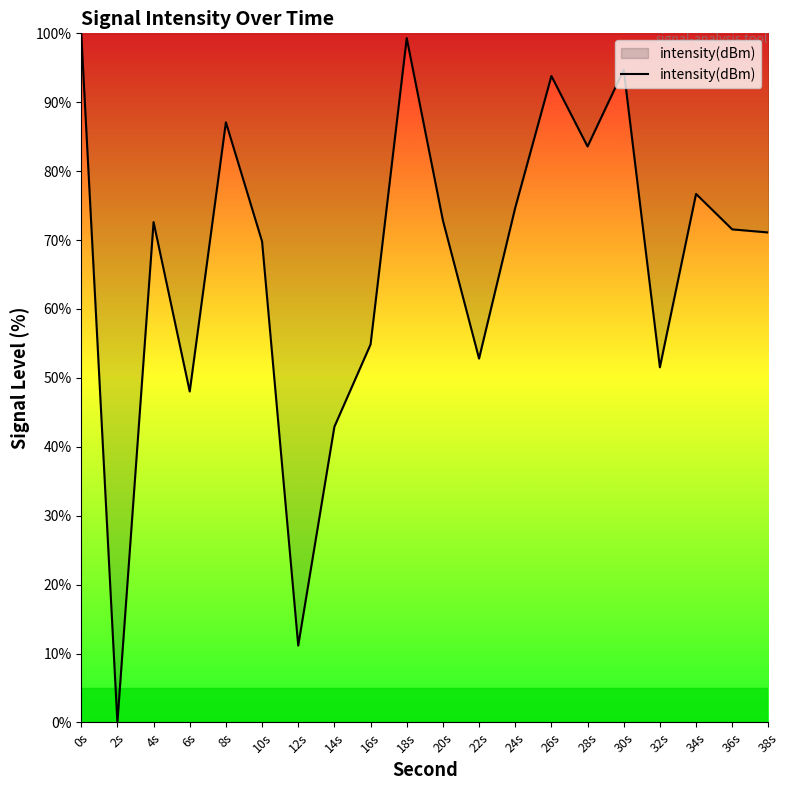

What is the maximum value shown in the chart?

100.0